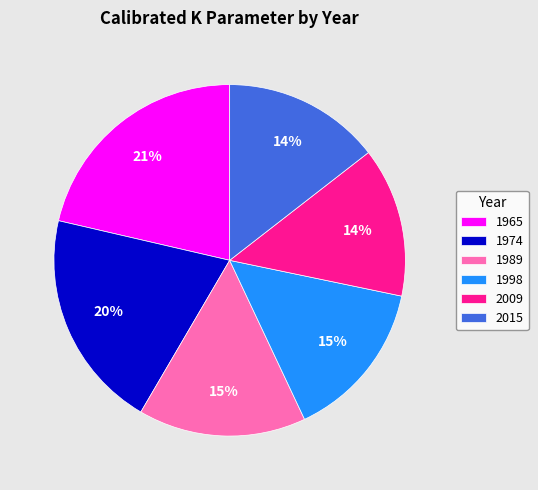

Between 2015 and 1974, which is larger?

1974